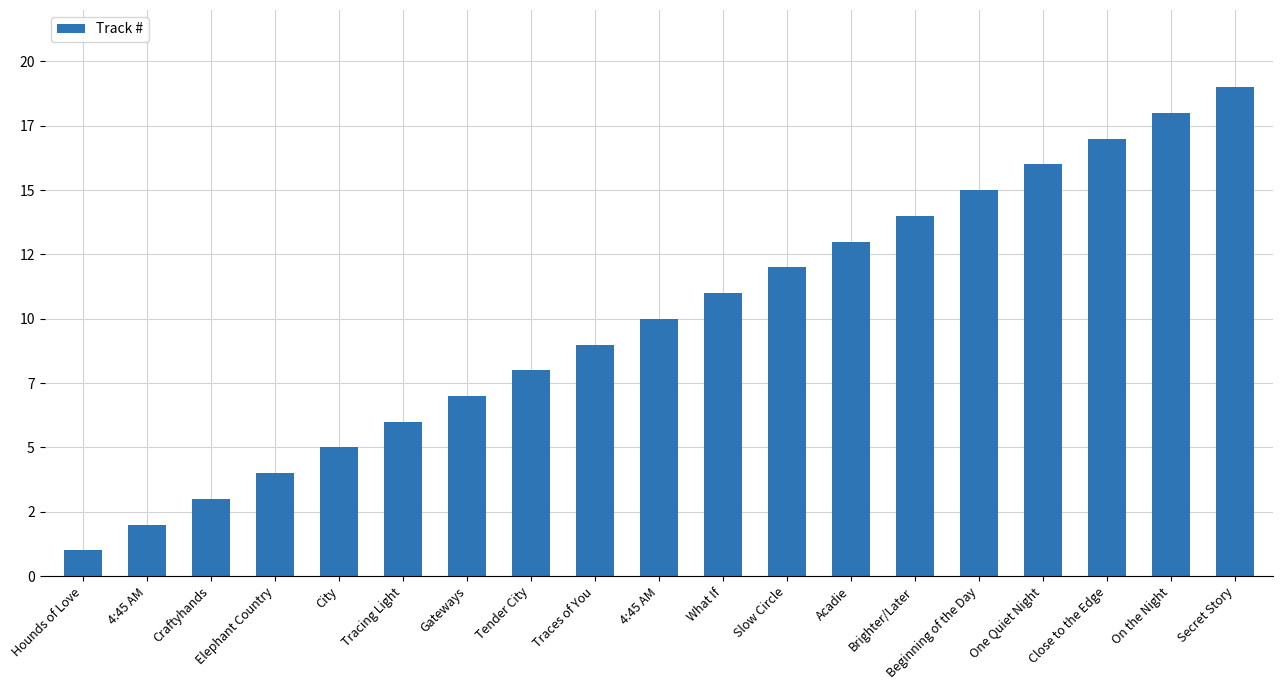

What is the approximate value at Craftyhands, to the nearest 5?

5